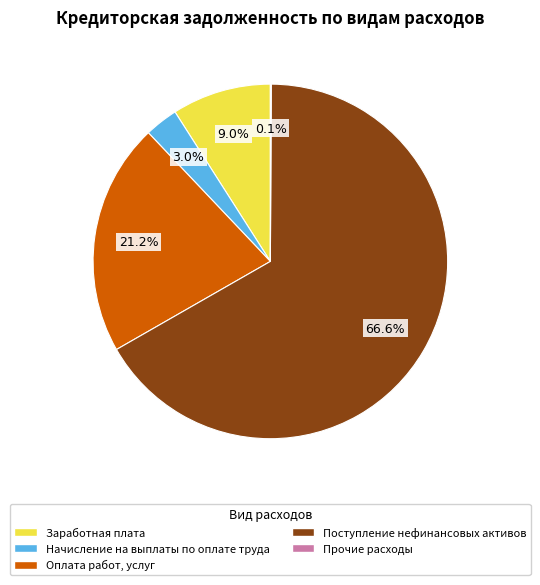

What is the ratio of the value at Заработная плата to the value at Начисление на выплаты по оплате труда?

3.0